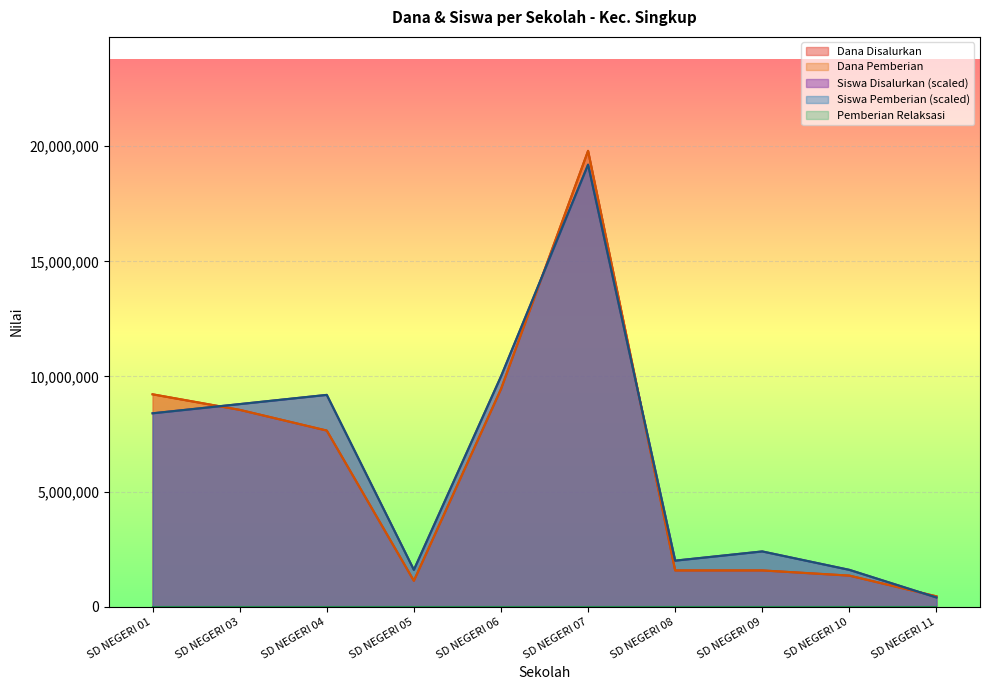

Reading left to right, extract all data points from this chart.

Dana Disalurkan: 9225000	8550000	7650000	1125000	9450000	19800000	1575000	1575000	1350000	450000
Dana Pemberian: 9225000	8550000	7650000	1125000	9450000	19800000	1575000	1575000	1350000	450000
Siswa Disalurkan: 8400000	8800000	9200000	1600000	10000000	19200000	2000000	2400000	1600000	400000
Siswa Pemberian: 8400000	8800000	9200000	1600000	10000000	19200000	2000000	2400000	1600000	400000